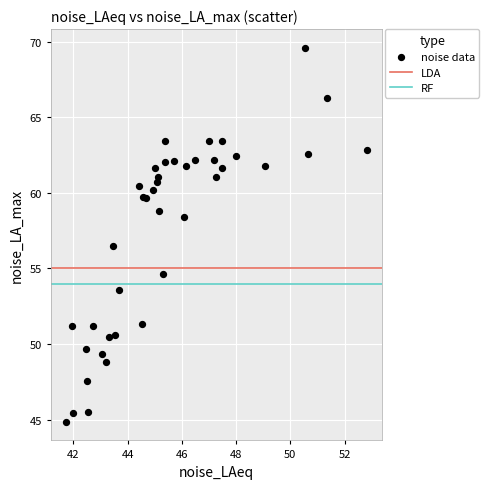

What Y value in the scatter plot is closest to 57?

56.5